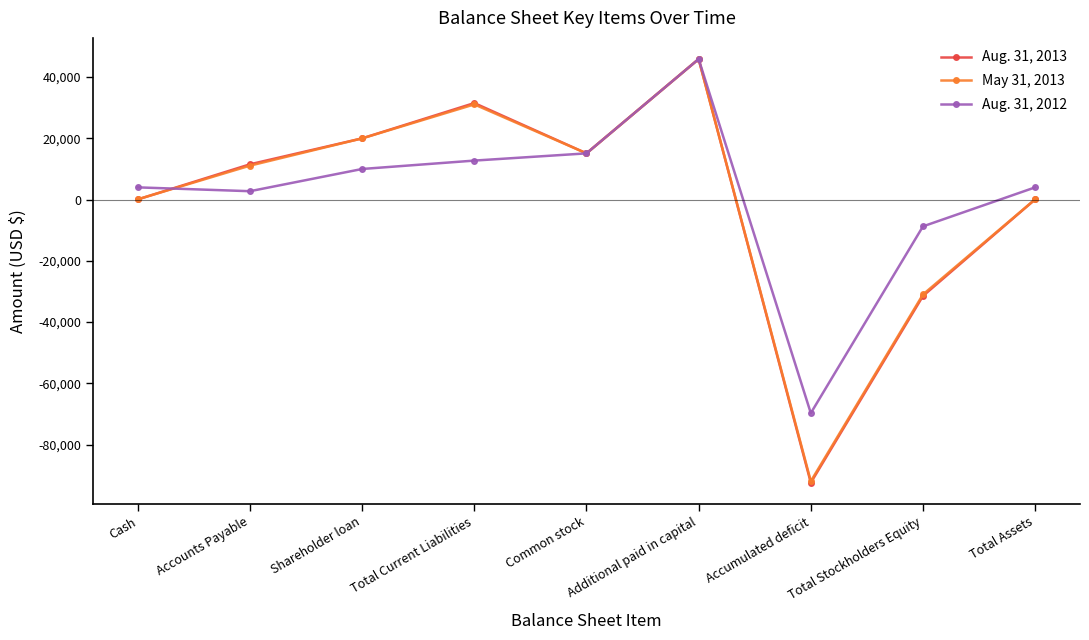

Does the chart have visible grid lines?

No